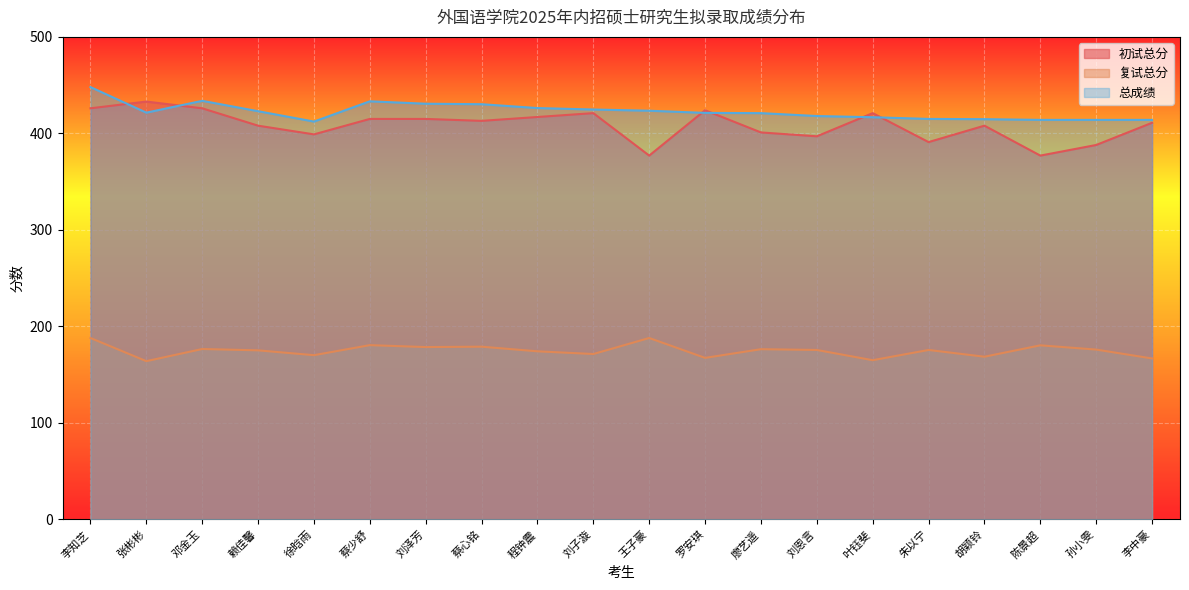

At which category does 初试总分 reach its first local valley?

徐晗雨